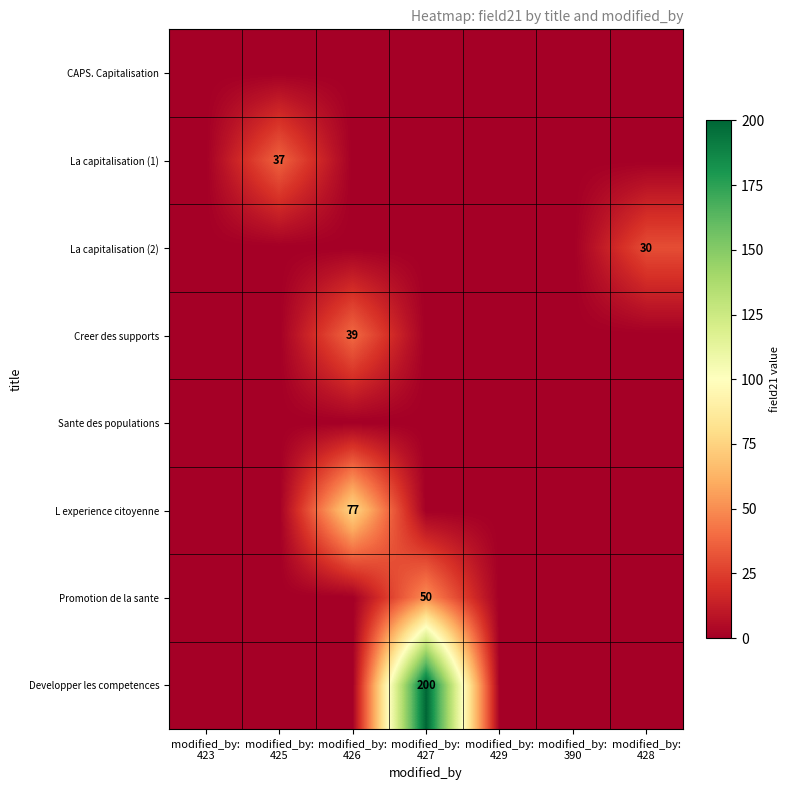

Which series changed the most between modified_by: 427 and modified_by: 428?

Developper les competences